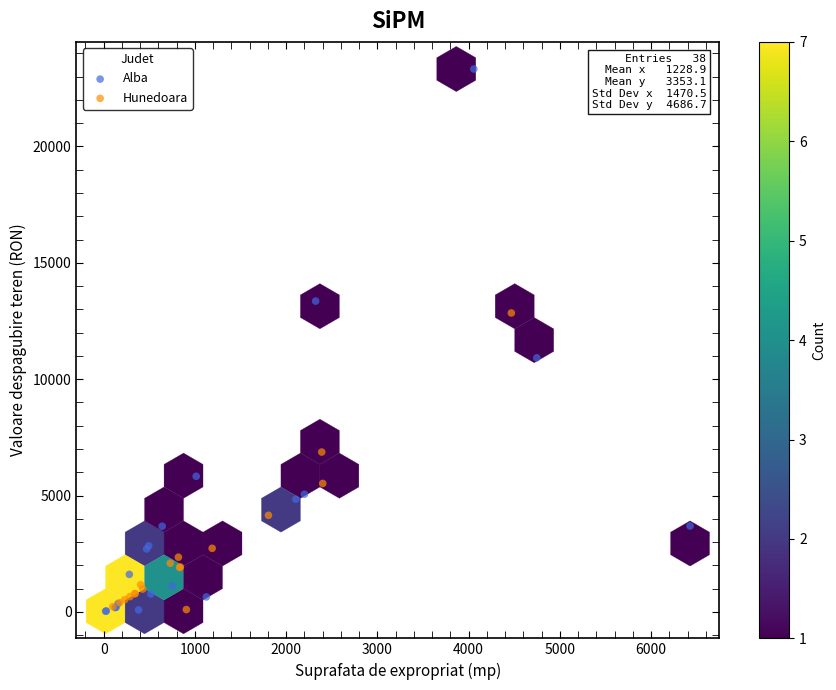

Which series reaches the maximum Y coordinate?

Alba